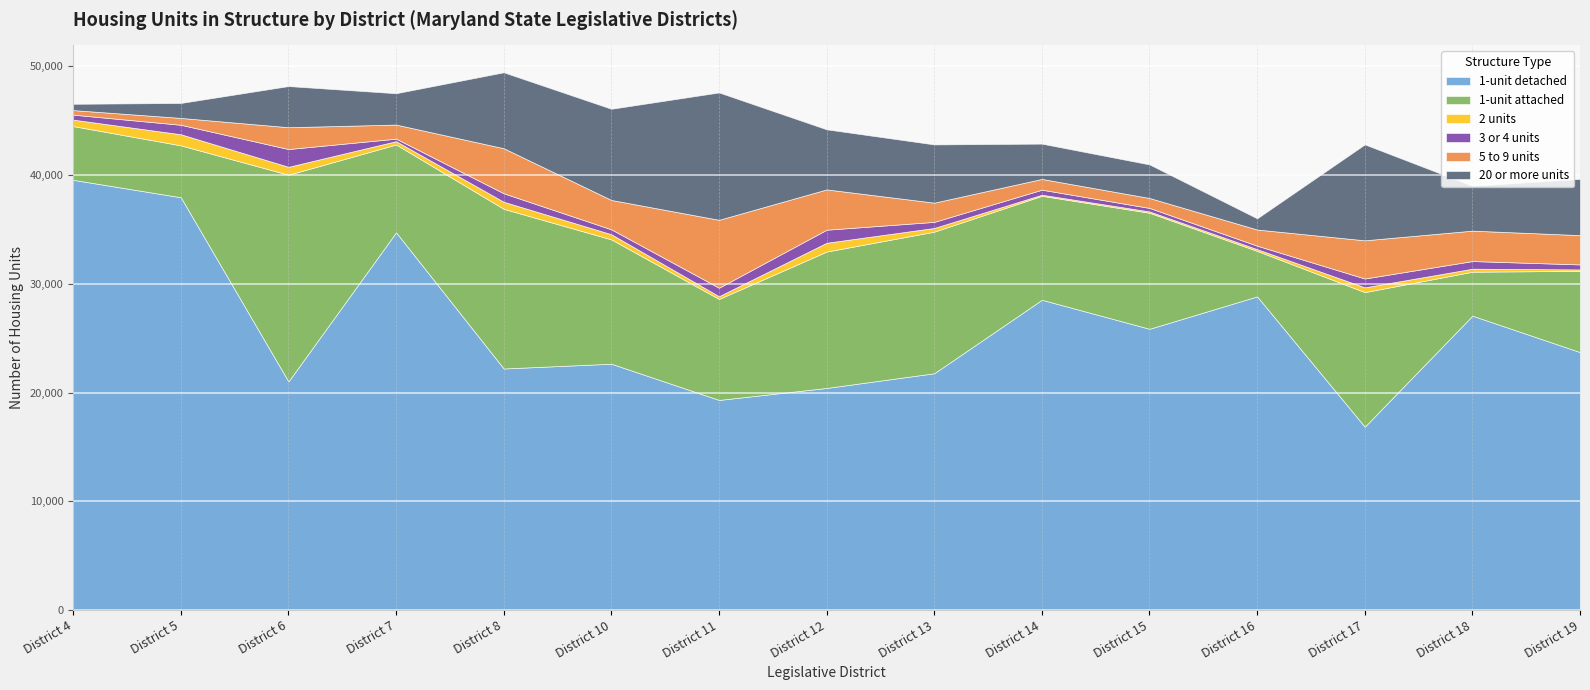

What is the value of the 1-unit detached point at the 11th from the left?

25866